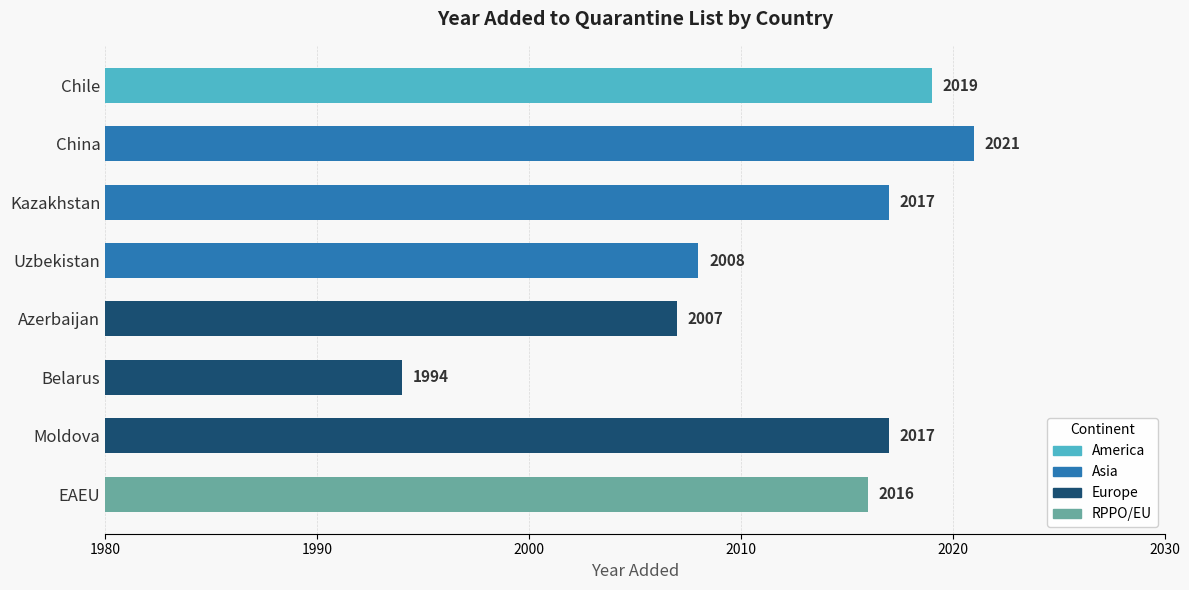

Reading bottom to top, list all the values displayed in this chart.

EAEU=2016	Moldova=2017	Belarus=1994	Azerbaijan=2007	Uzbekistan=2008	Kazakhstan=2017	China=2021	Chile=2019